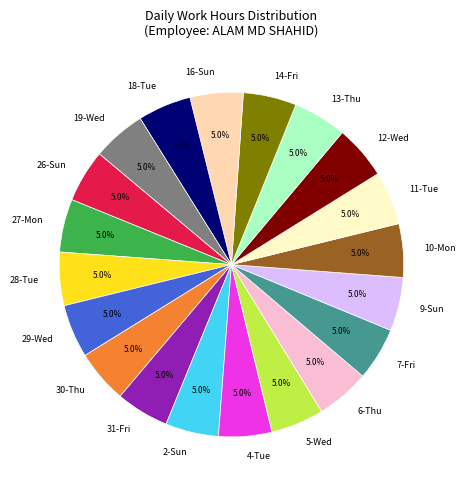

What is the ratio of the value at 13-Thu to the value at 2-Sun?

1.0